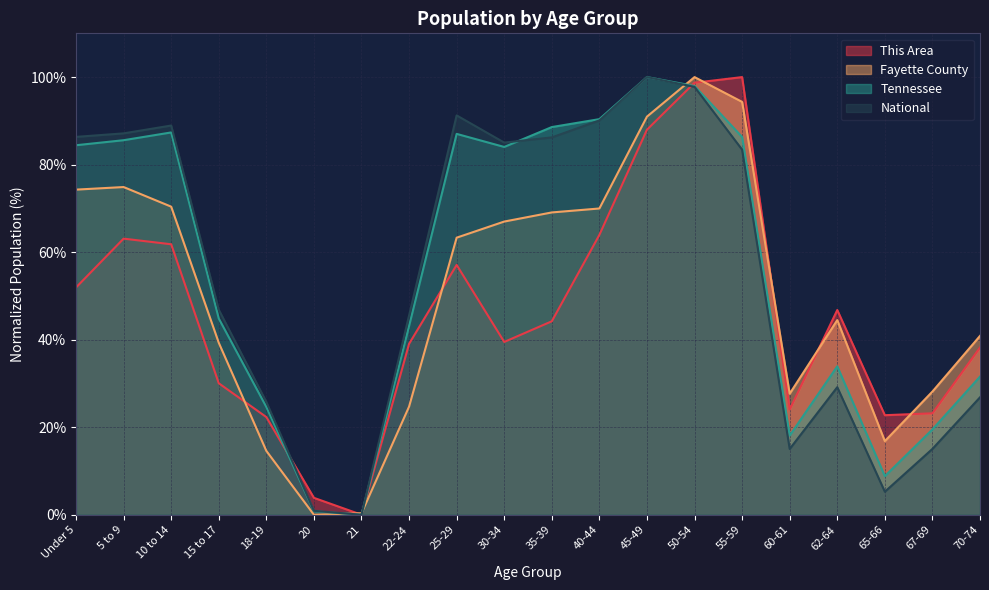

What position from the right is 45-49?

8